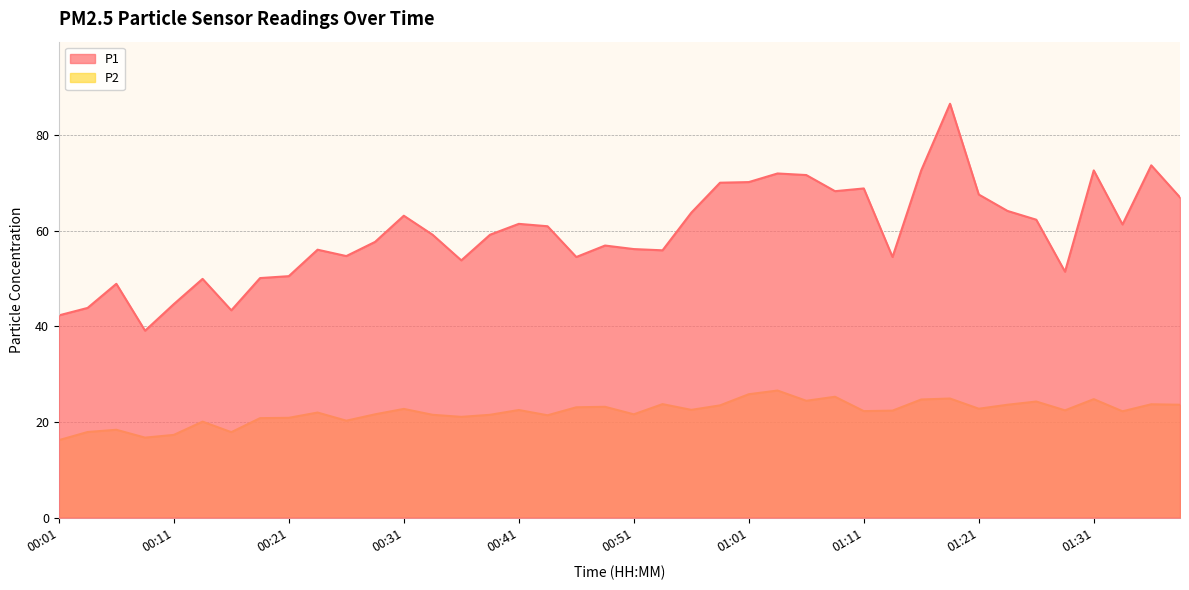

At 01:33, list the series in order from largest to smallest.

P1, P2